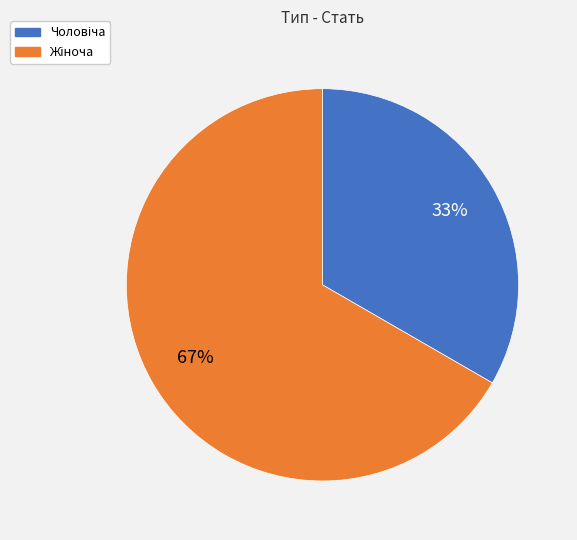

To the nearest percent, what is the average slice percentage?

50%